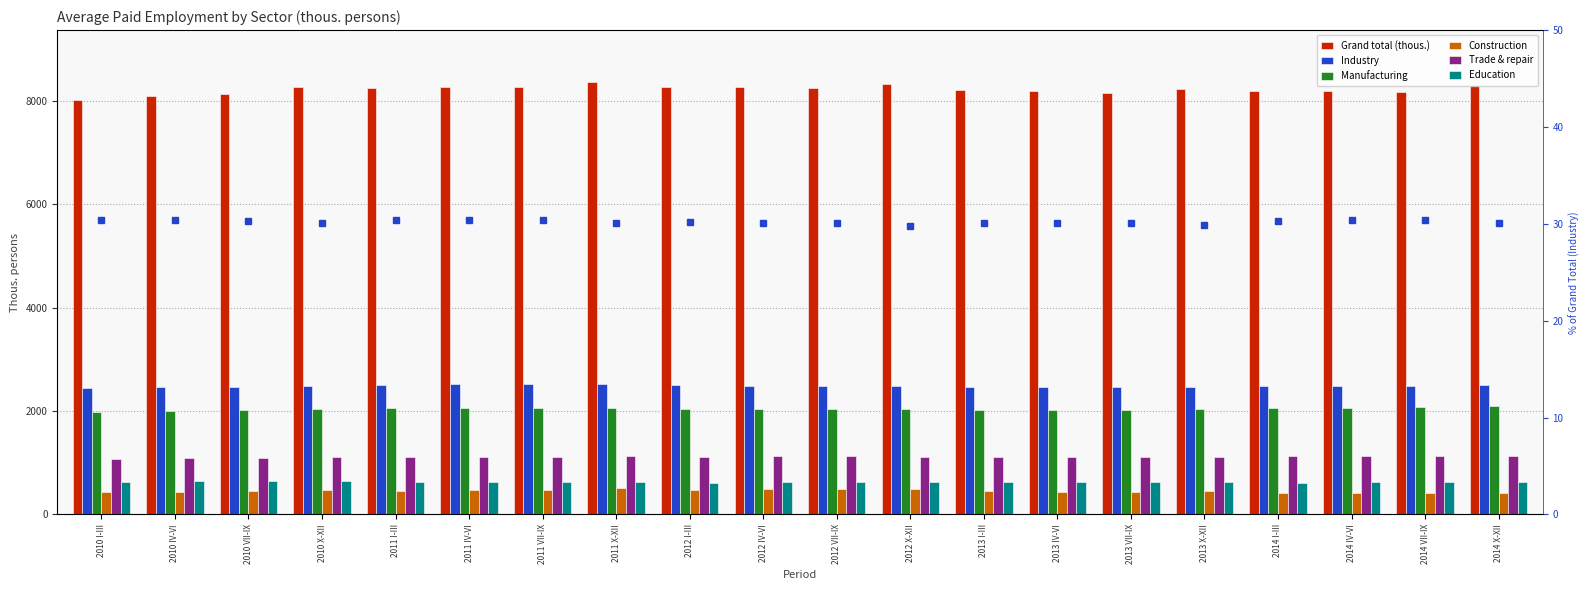

What is the maximum value for Trade & repair?

1137